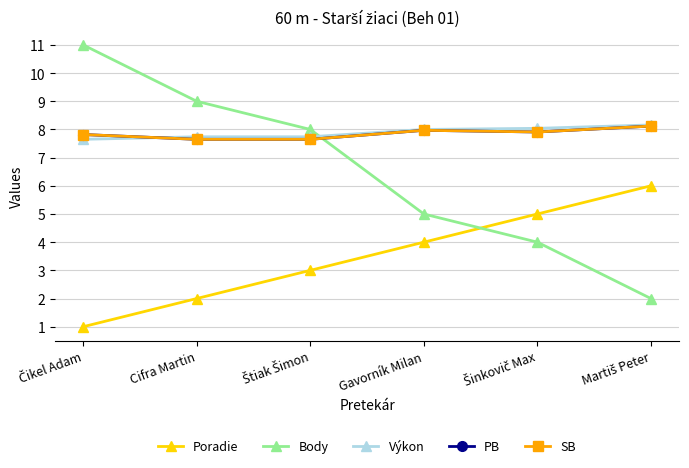

Which series has the widest spread of values?

Body